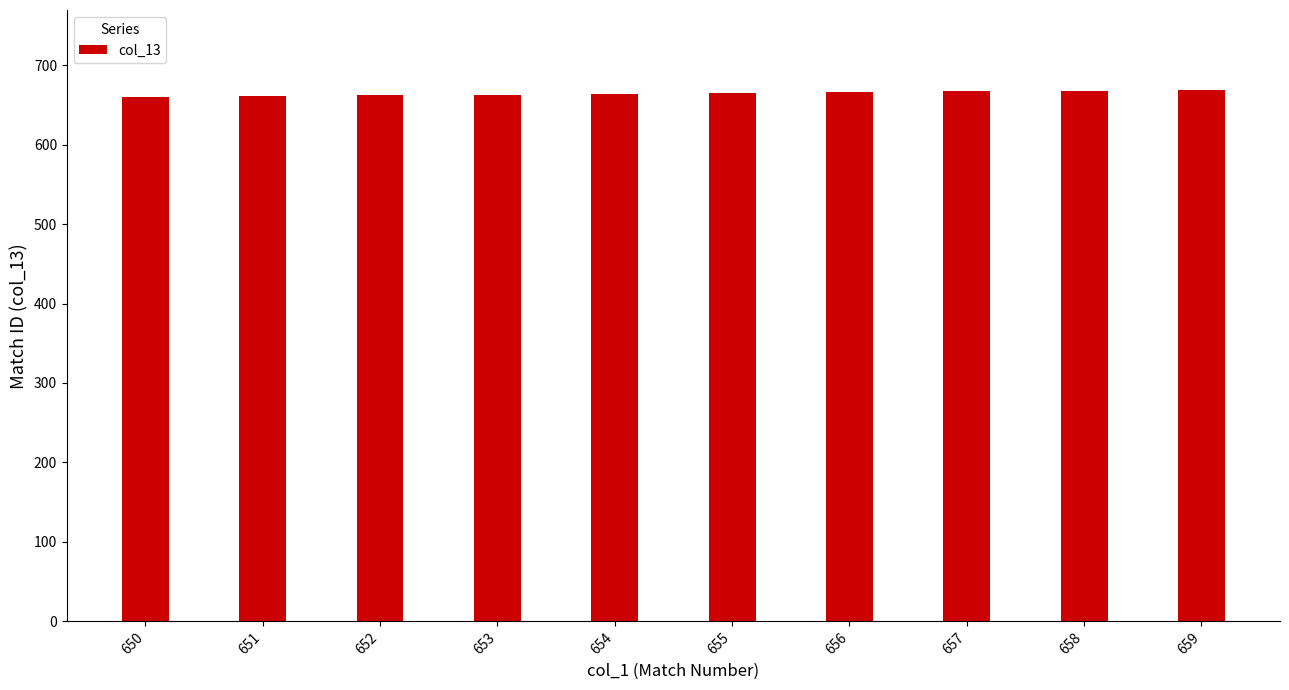

What is the approximate value at 654?

664